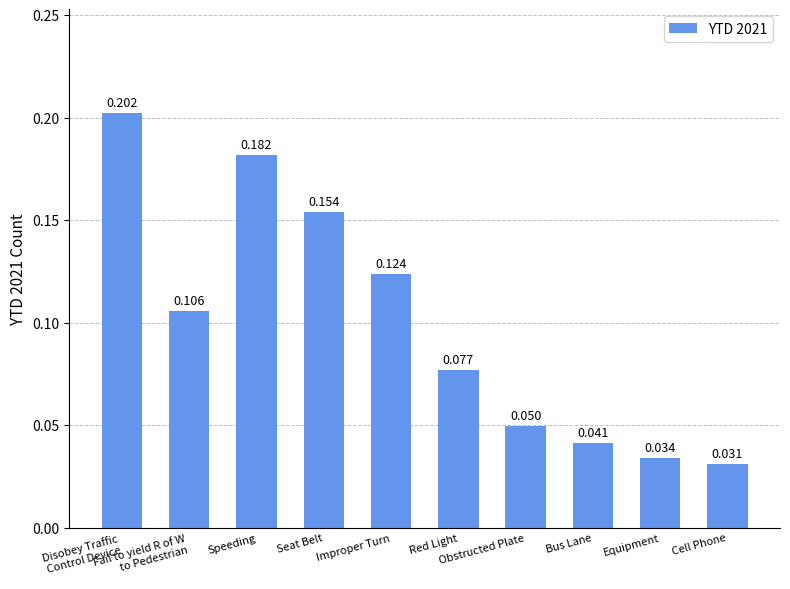

List the labels in order of value, smallest first.

Cell Phone, Equipment, Bus Lane, Obstructed Plate, Red Light, Fail to yield R of W
to Pedestrian, Improper Turn, Seat Belt, Speeding, Disobey Traffic
Control Device